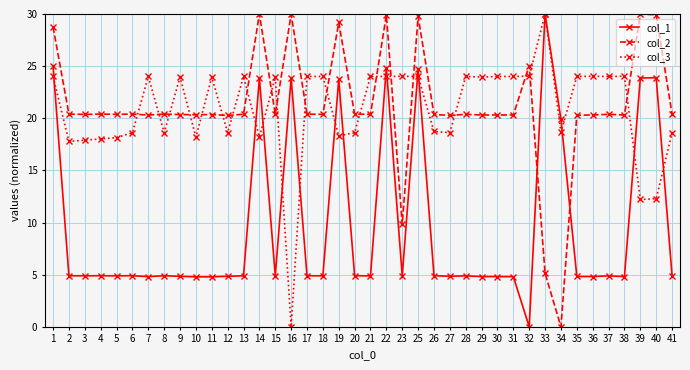

Which series changed the most between 14 and 26?

col_1